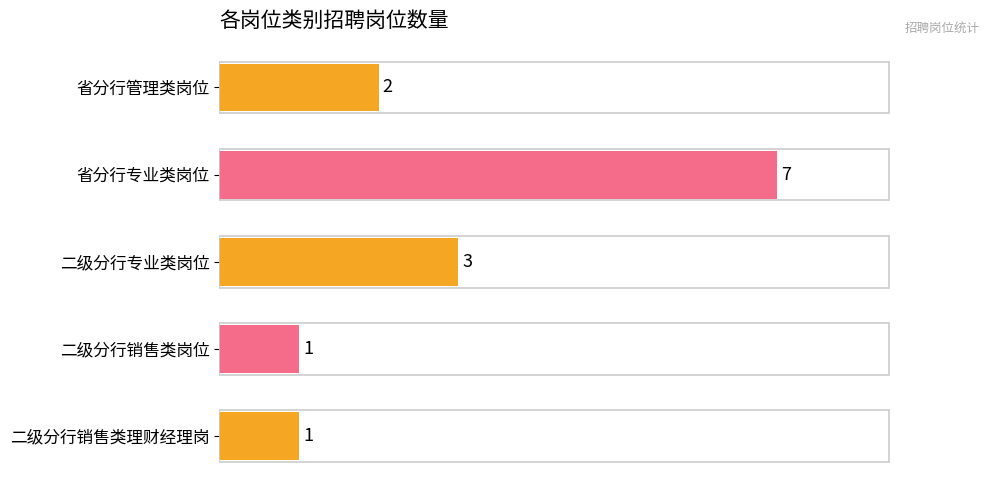

What is the minimum value shown in the chart?

1